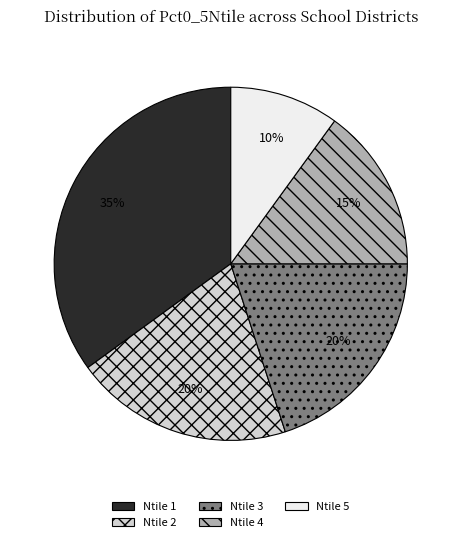

Does Ntile 1 account for over 50% of the chart?

No